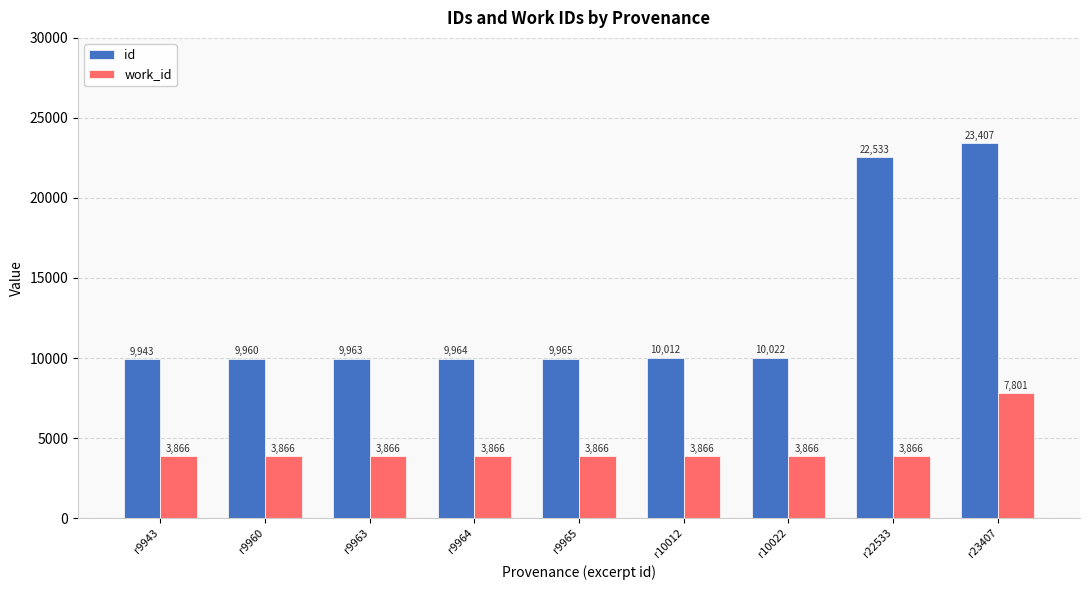

What is the value of the work_id bar at the 3rd from the left?

3866